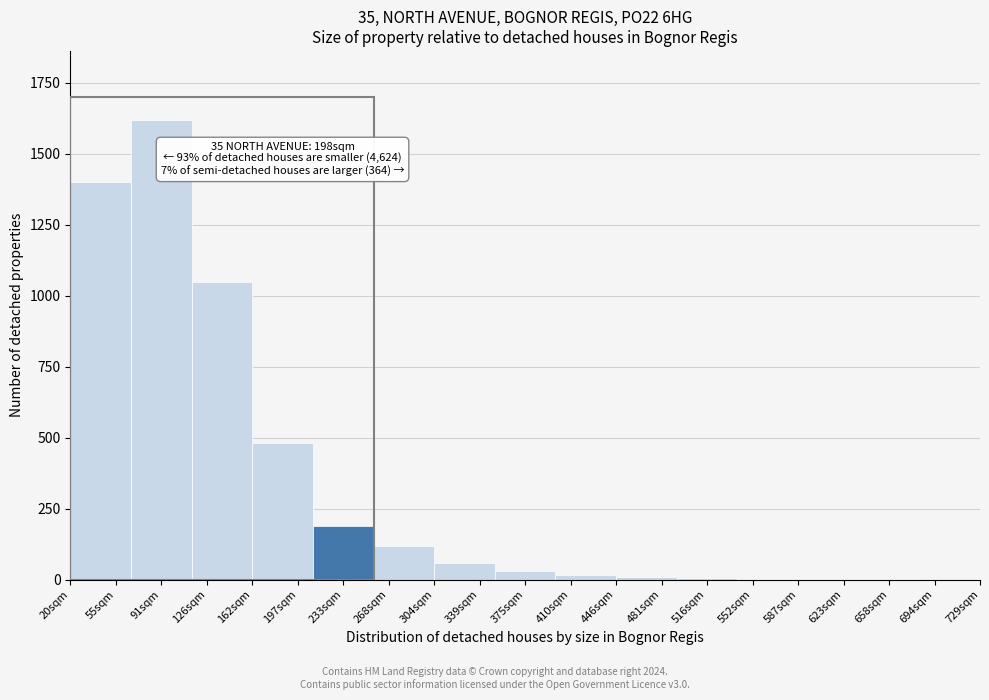

The value at 694sqm is 1076. True or false?

False